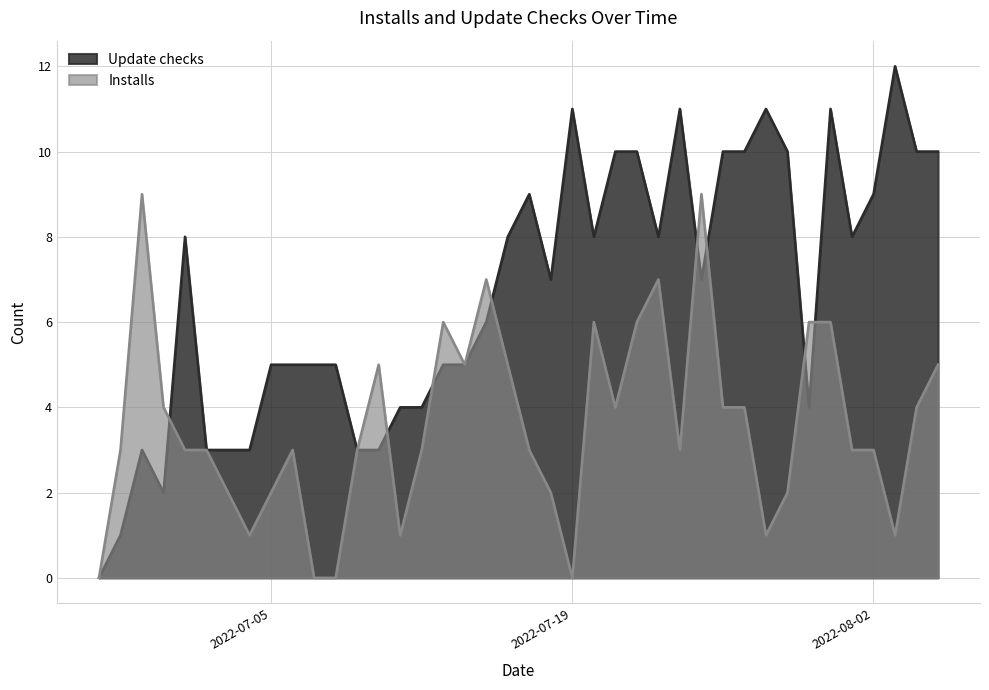

What position from the left is 2022-07-17?

21